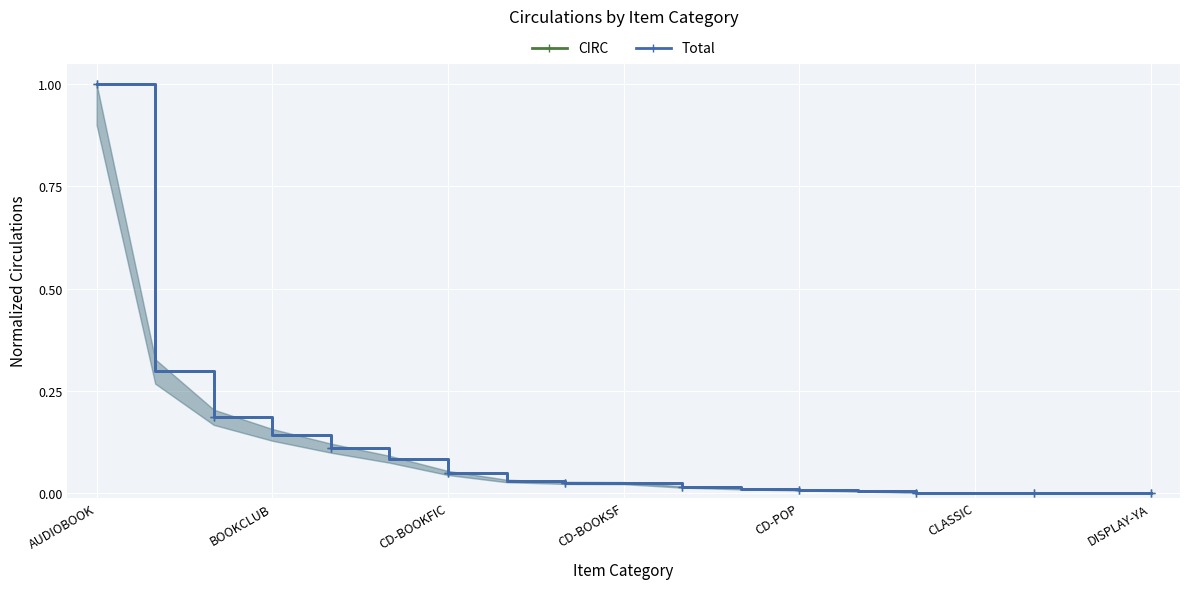

What is the highest value of the CIRC series?

1.0